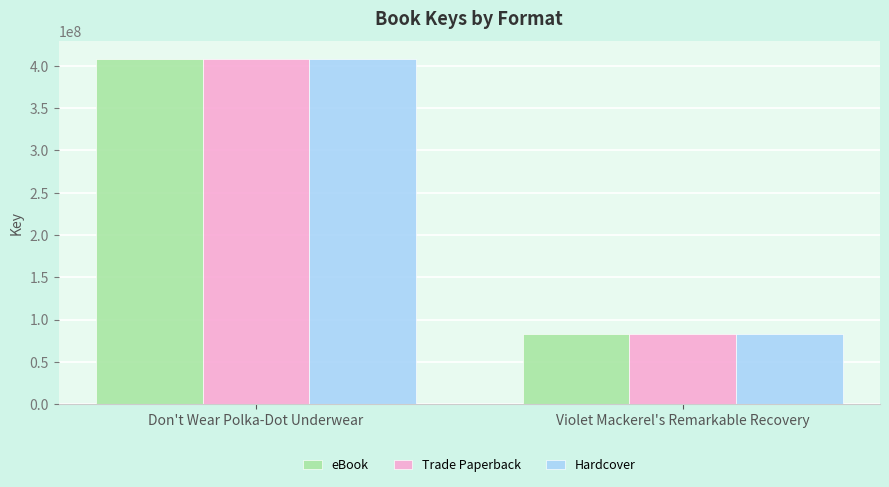

What is the value of the Trade Paperback bar at the 1st from the left?

408590419